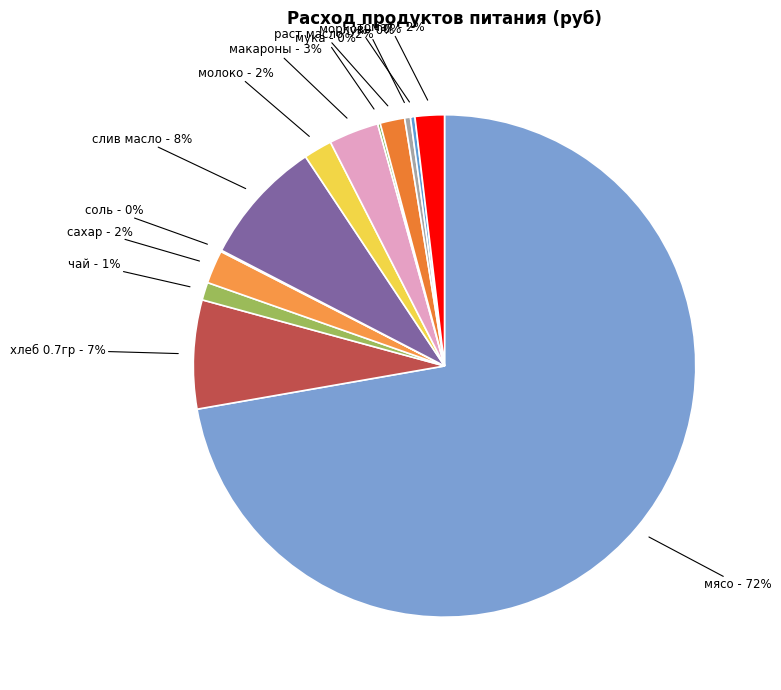

To the nearest percent, what is the average slice percentage?

8%